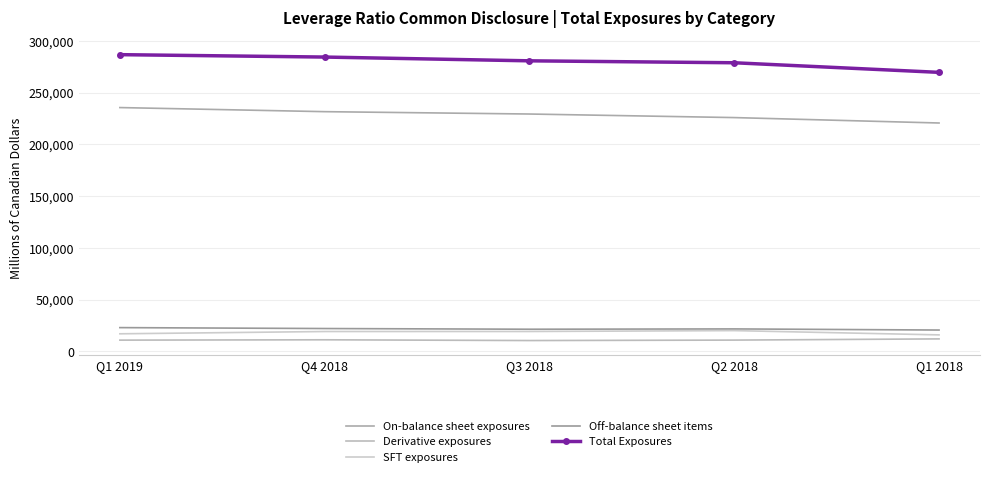

What is the spread (max minus min) of values at Q2 2018?

267831